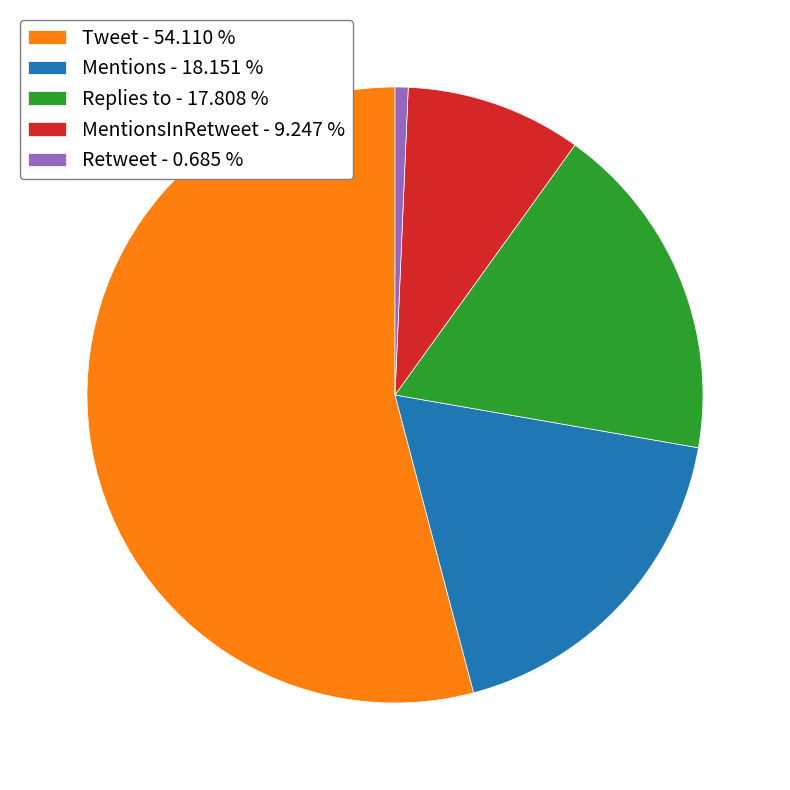

Which category has the biggest portion of the pie?

Tweet - 54.110 %